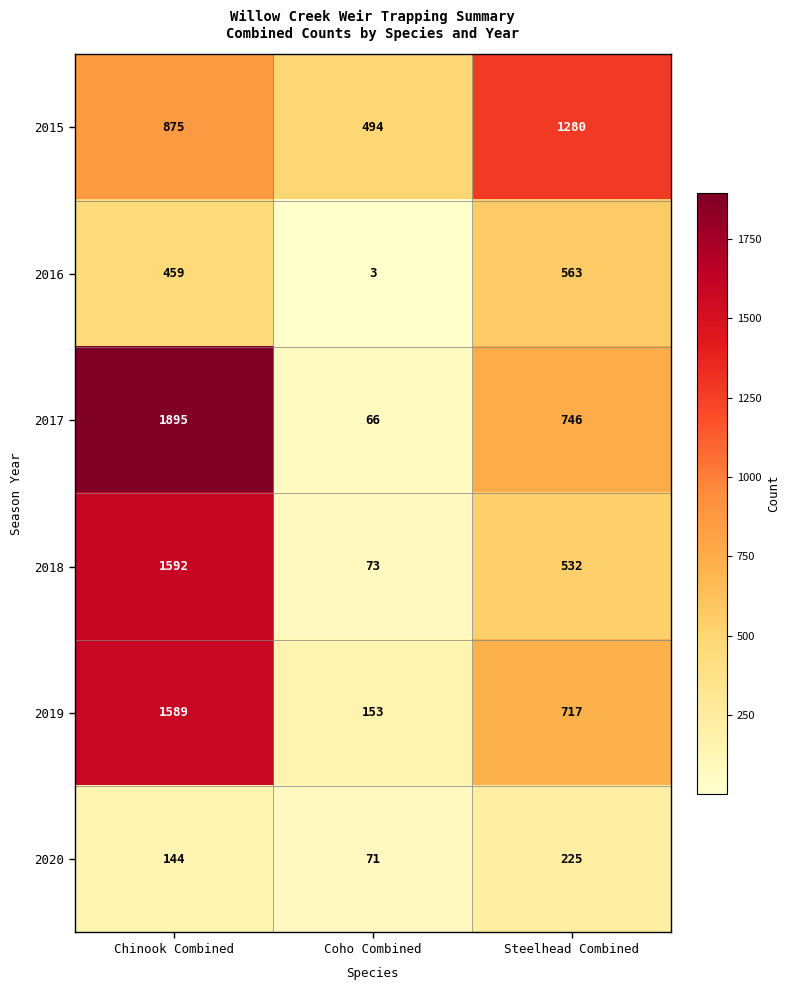

Which series has the largest range (max minus min)?

2017